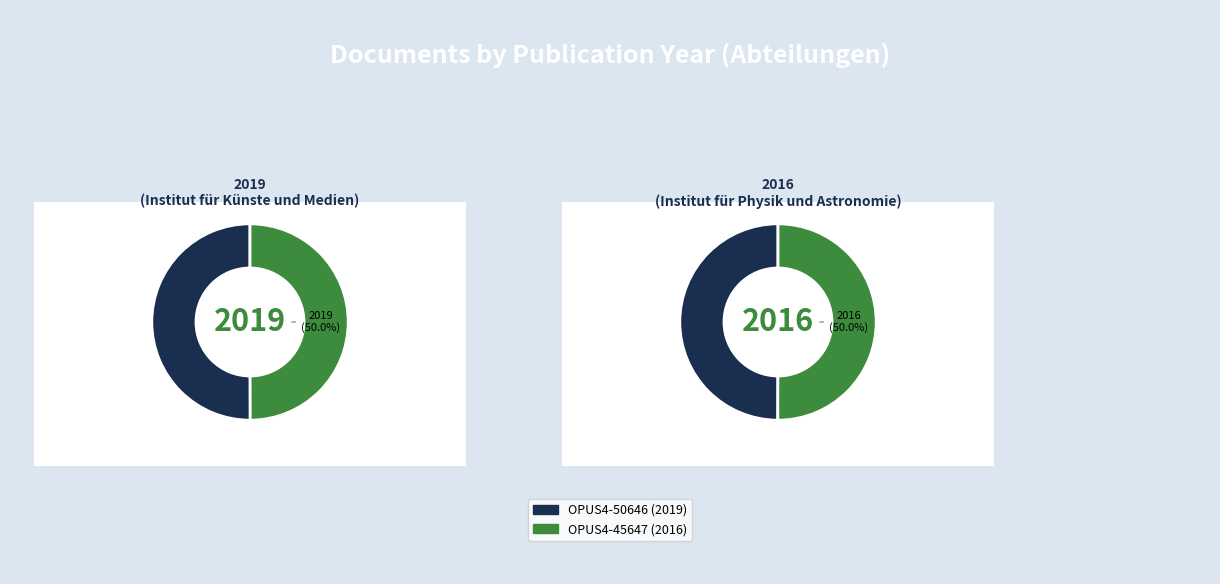

To the nearest percent, what is the combined percentage of OPUS4-45647 and OPUS4-50646?

100%